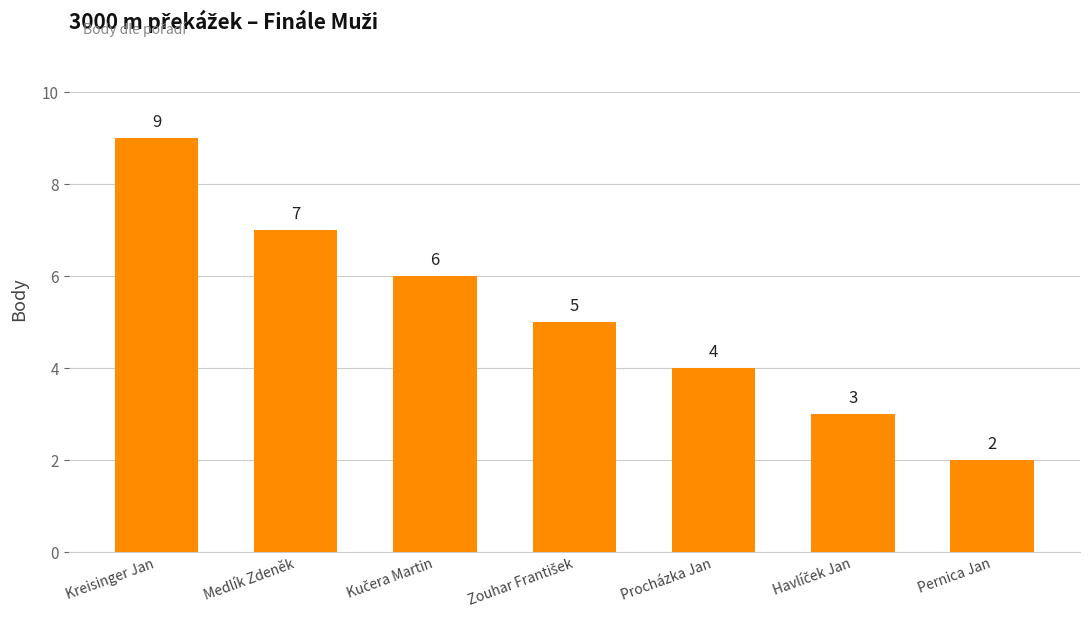

What is the value of the 1st bar from the left?

9